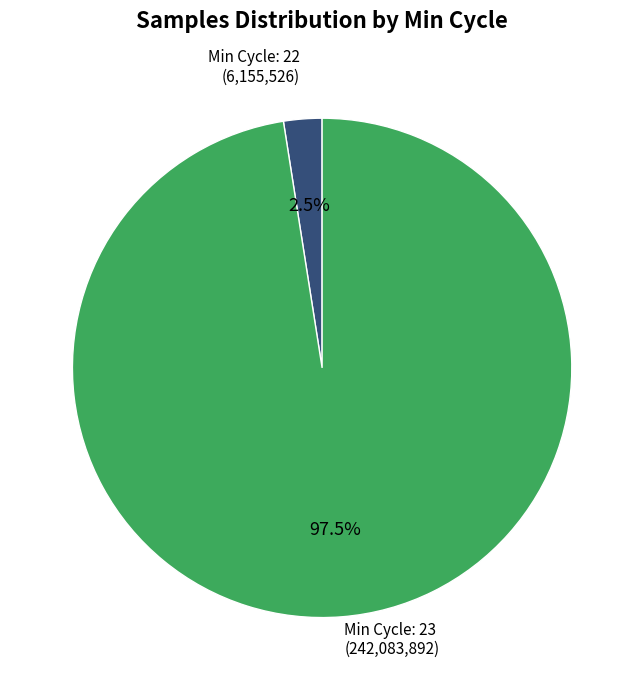

Is there a majority slice in this chart?

Yes